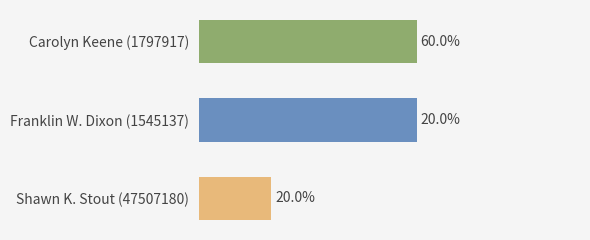

Are the bars horizontal?

Yes